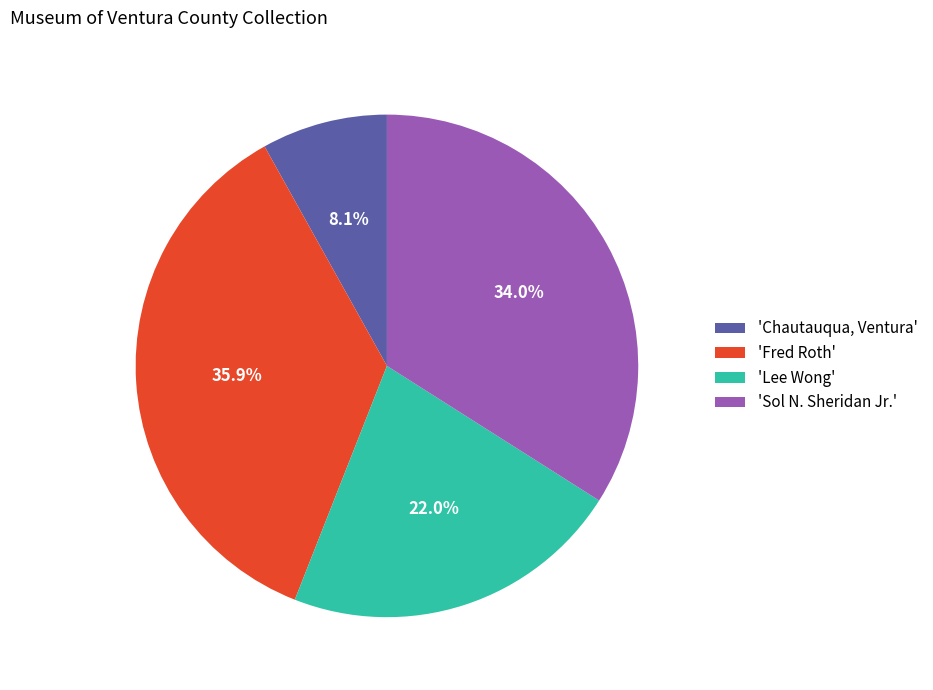

Is there any slice that represents more than half of the pie?

No